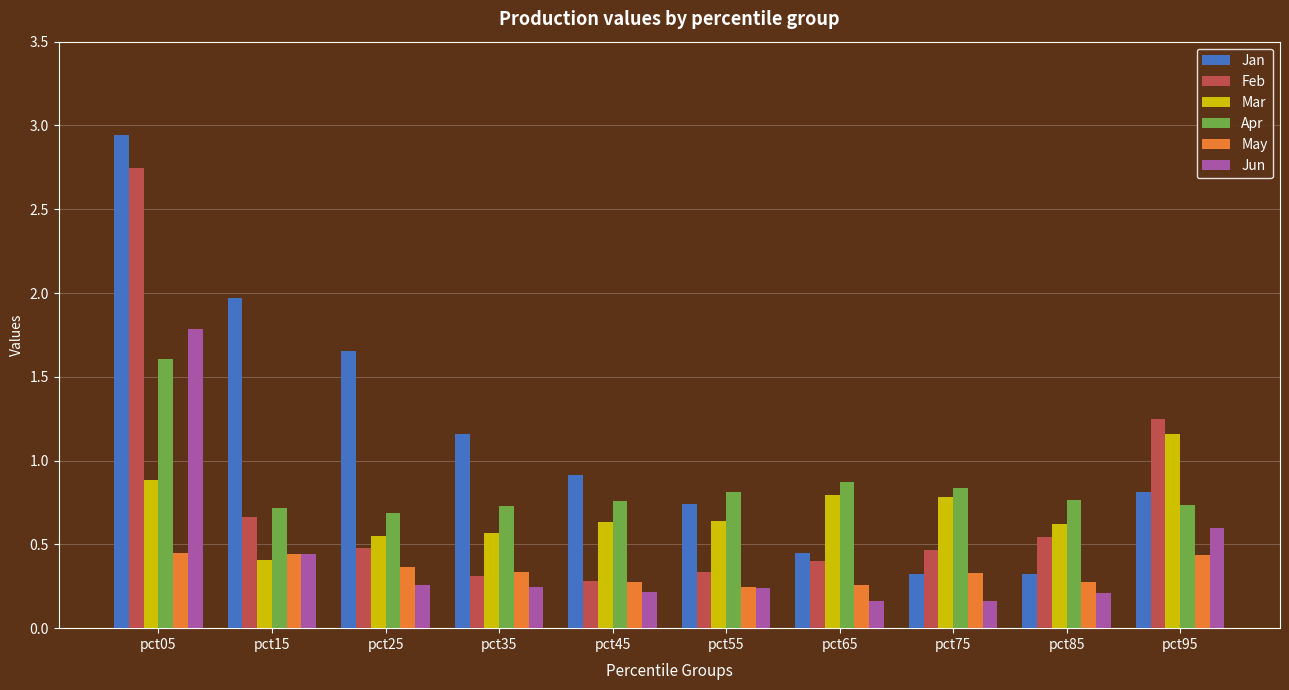

Where is Feb nearest to the value 1?

pct95